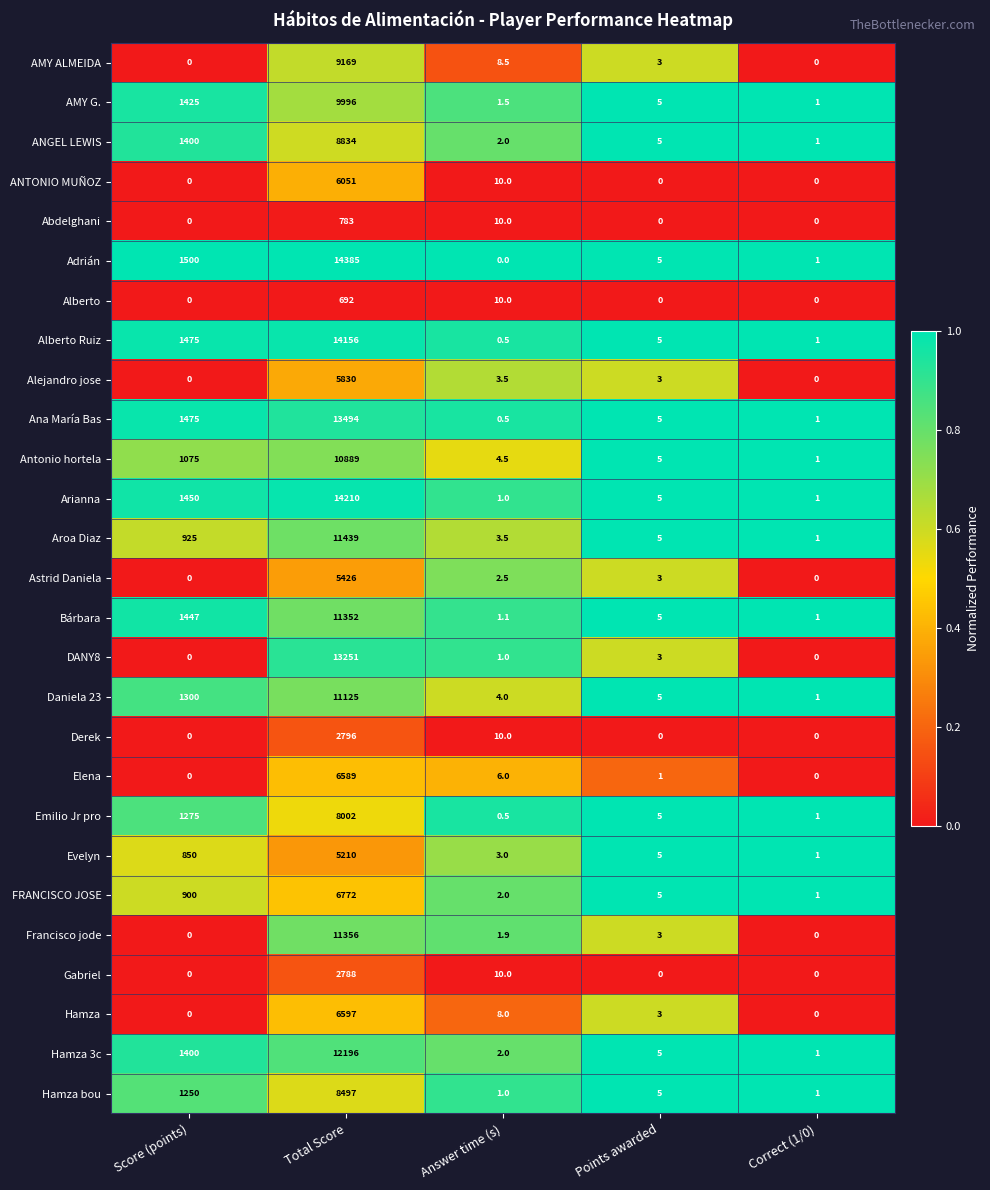

At Total Score, list the series in order from largest to smallest.

Adrián, Arianna, Alberto Ruiz, Ana María Bas, DANY8, Hamza 3c, Aroa Diaz, Francisco jode, Bárbara, Daniela 23, Antonio hortela, AMY G., AMY ALMEIDA, ANGEL LEWIS, Hamza bou, Emilio Jr pro, FRANCISCO JOSE, Hamza, Elena, ANTONIO MUÑOZ, Alejandro jose, Astrid Daniela, Evelyn, Derek, Gabriel, Abdelghani, Alberto